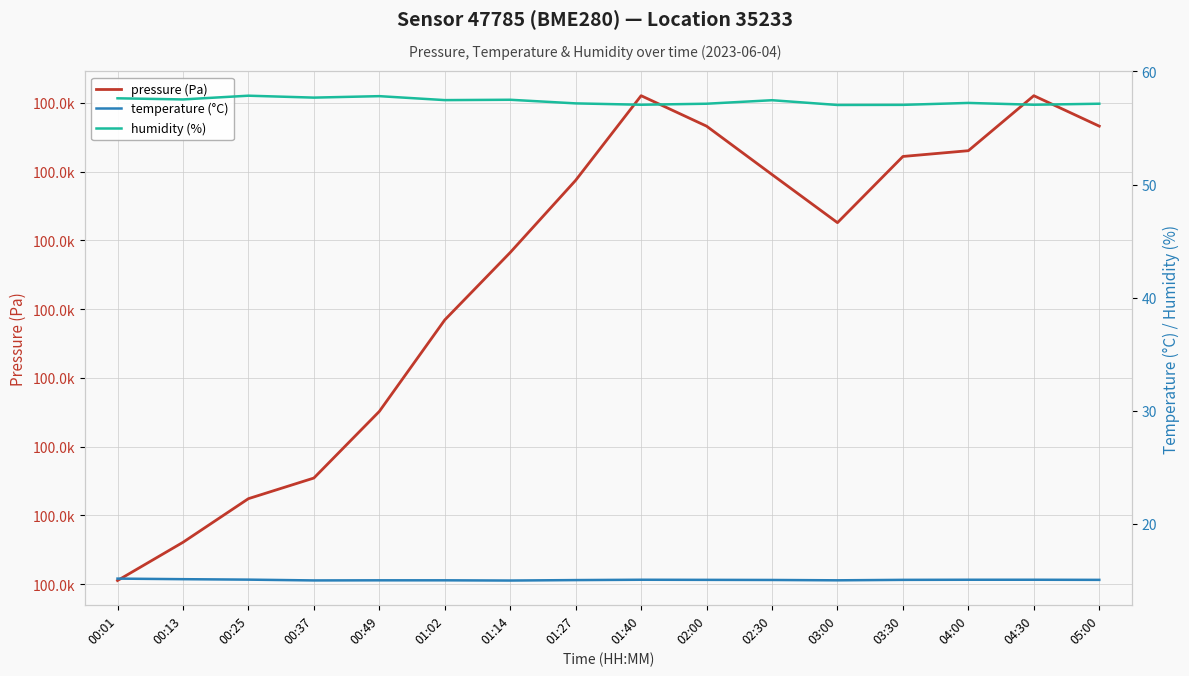

What is the sum of the temperature (°C) values at 03:00 and 03:30?

30.0